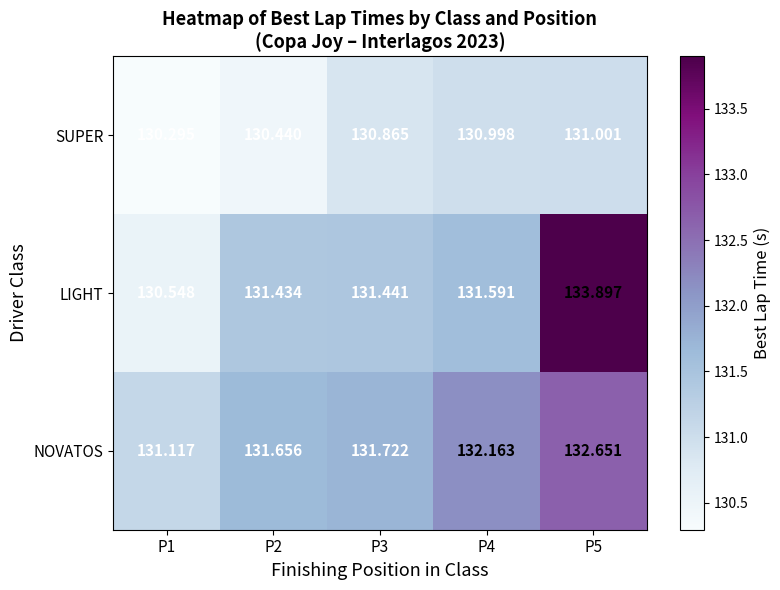

Which series has the largest range (max minus min)?

LIGHT